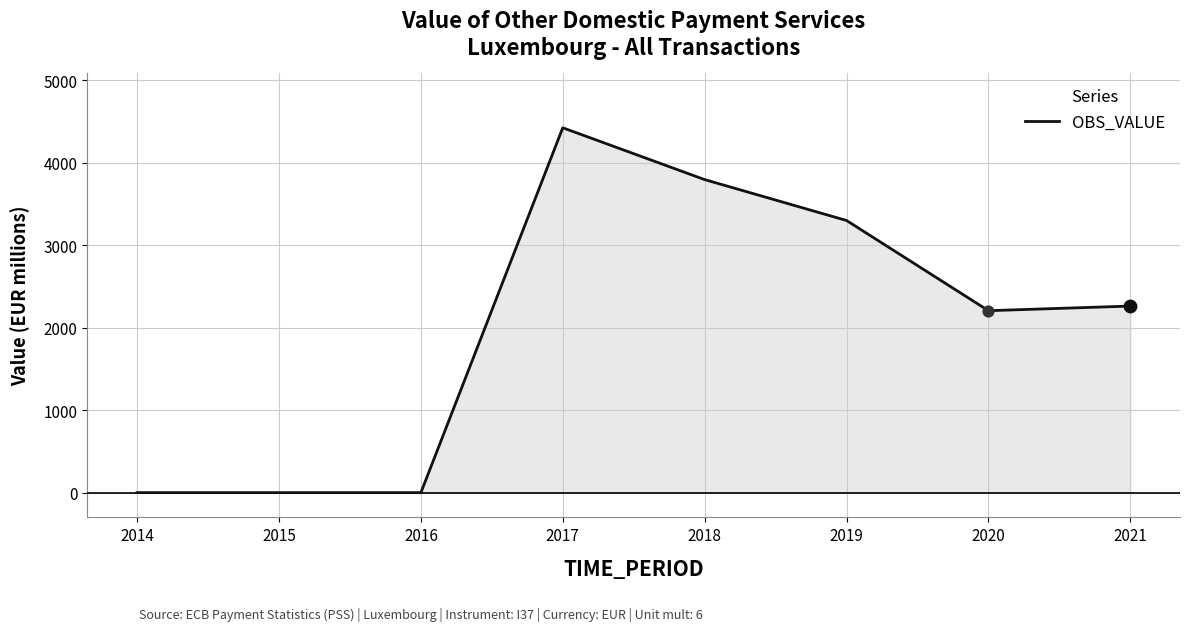

Which has a higher value, 2020 or 2014?

2020